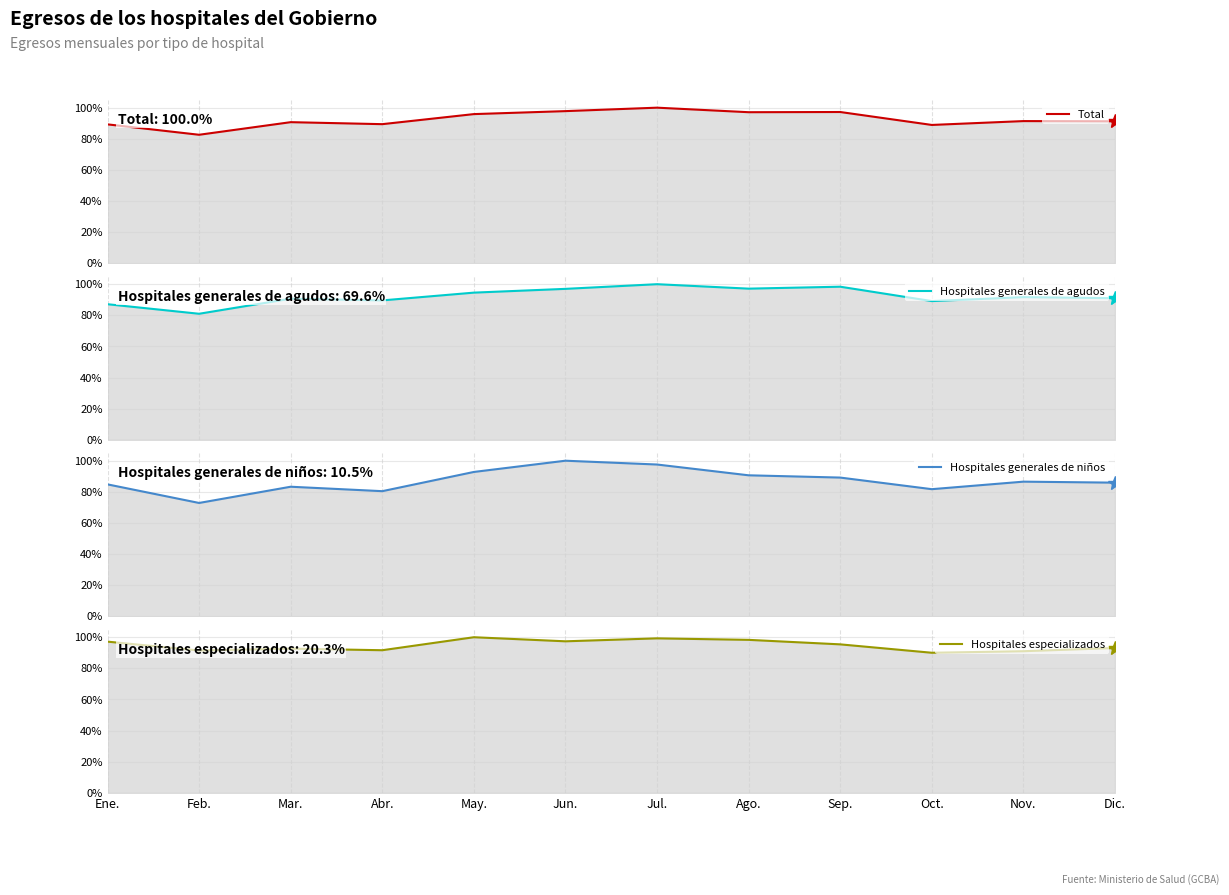

Reading left to right, what are all the values shown in this chart?

Total: Ene.=0.9	Feb.=0.8	Mar.=0.9	Abr.=0.9	May.=1.0	Jun.=1.0	Jul.=1.0	Ago.=1.0	Sep.=1.0	Oct.=0.9	Nov.=0.9	Dic.=0.9
Hospitales generales de agudos: Ene.=0.9	Feb.=0.8	Mar.=0.9	Abr.=0.9	May.=0.9	Jun.=1.0	Jul.=1.0	Ago.=1.0	Sep.=1.0	Oct.=0.9	Nov.=0.9	Dic.=0.9
Hospitales generales de niños: Ene.=0.8	Feb.=0.7	Mar.=0.8	Abr.=0.8	May.=0.9	Jun.=1.0	Jul.=1.0	Ago.=0.9	Sep.=0.9	Oct.=0.8	Nov.=0.9	Dic.=0.9
Hospitales especializados: Ene.=1.0	Feb.=0.9	Mar.=0.9	Abr.=0.9	May.=1.0	Jun.=1.0	Jul.=1.0	Ago.=1.0	Sep.=1.0	Oct.=0.9	Nov.=0.9	Dic.=0.9